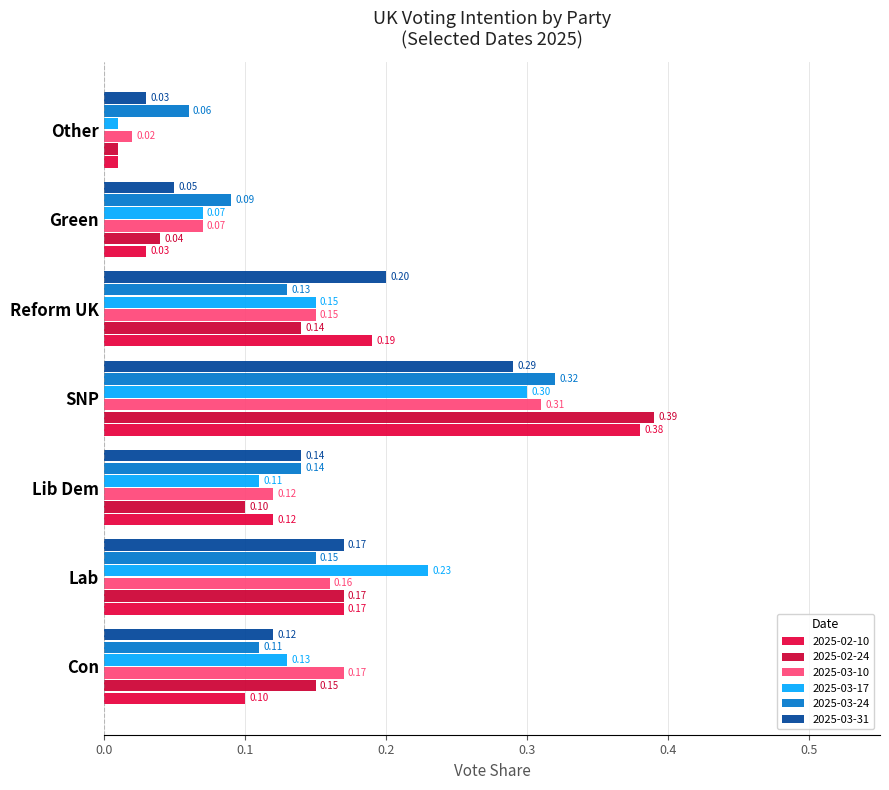

What is the sum of all 2025-03-24 values?

1.0